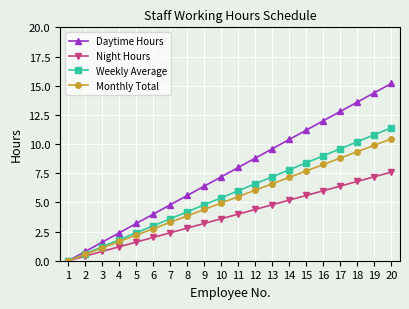

How many lines are shown in the chart?

4